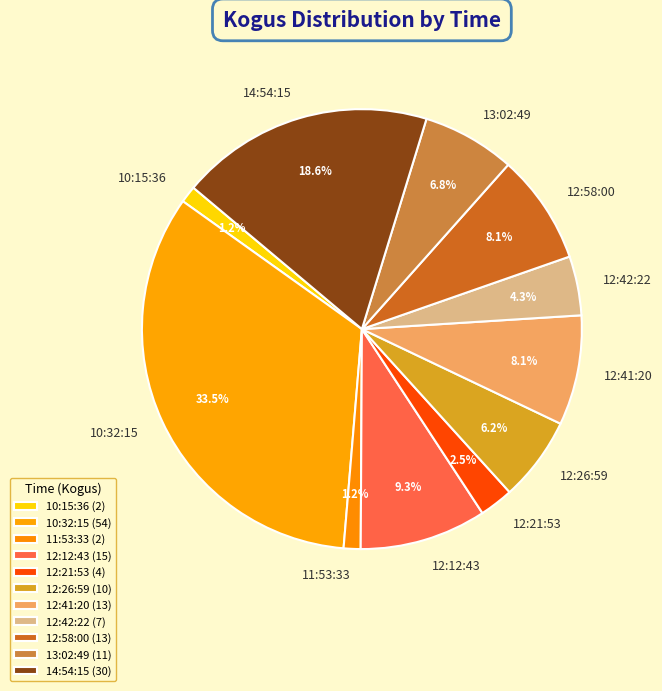

To the nearest percent, what is the difference between the largest and smallest slice percentages?

32%